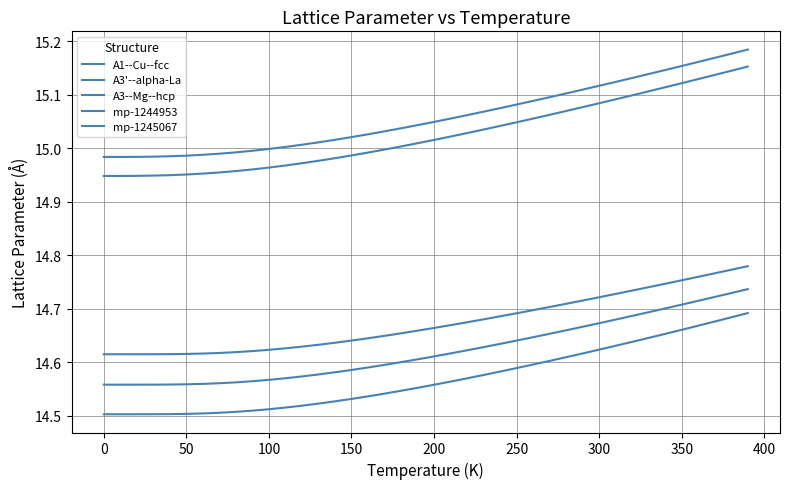

How many lines are shown in the chart?

5